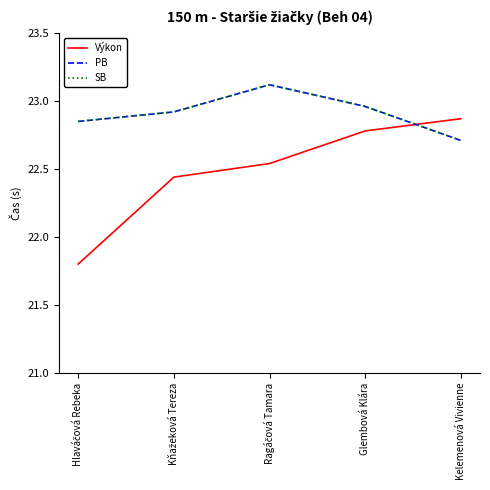

What is the difference between the SB values at Kňažeková Tereza and Kelemenová Vivienne?

0.2